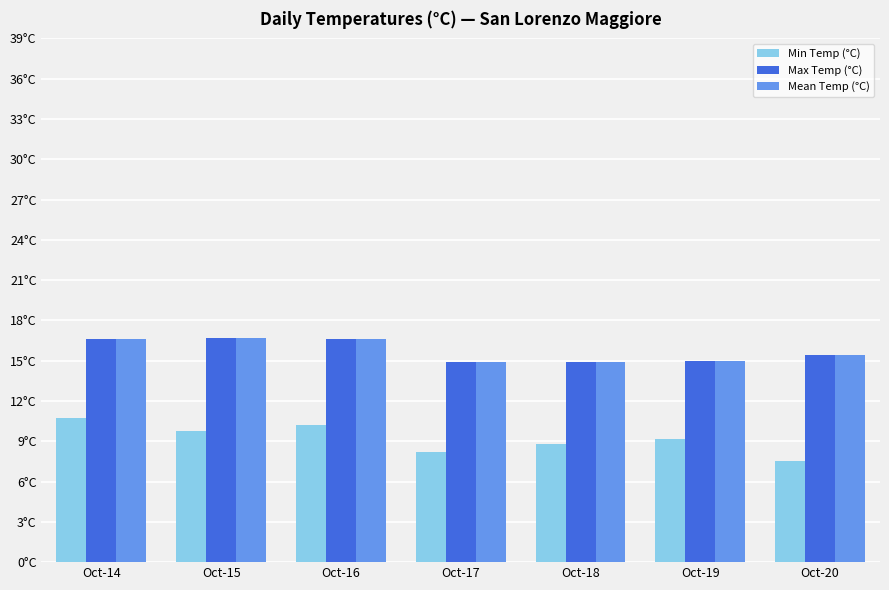

At which label does Max Temp (°C) reach its peak?

Oct-15